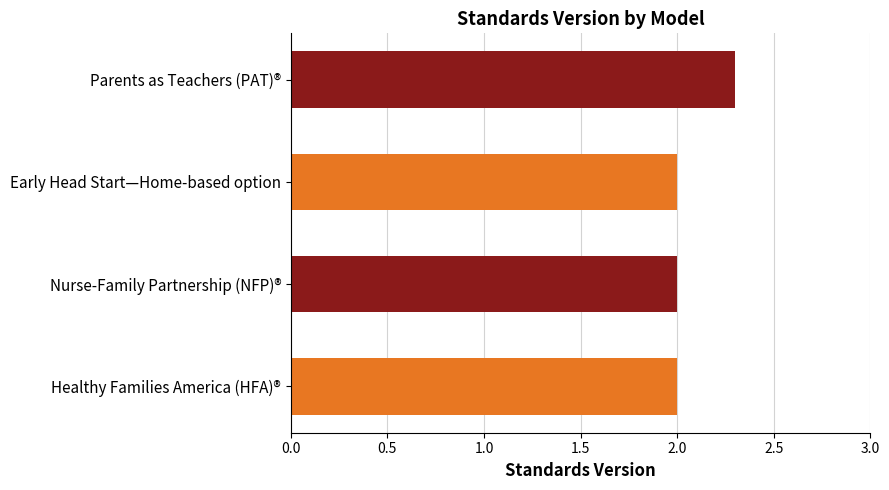

The chart shows a value of 2.7 at Healthy Families America (HFA)®. True or false?

False